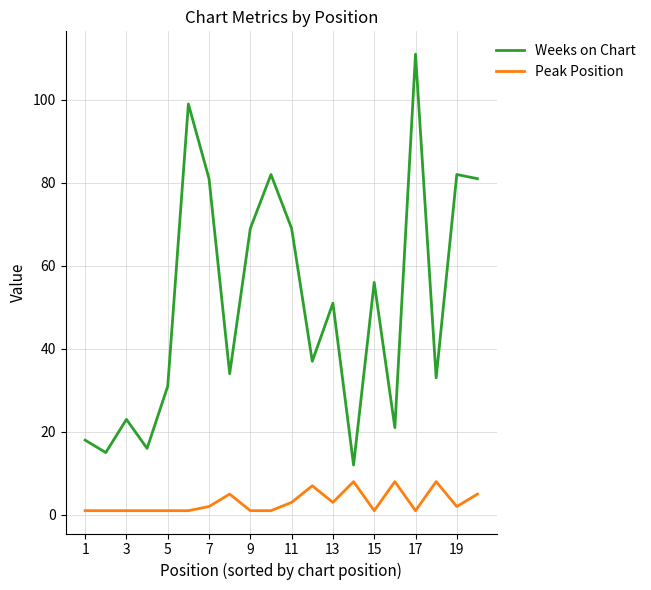

What is the average value of the Weeks on Chart series?

51